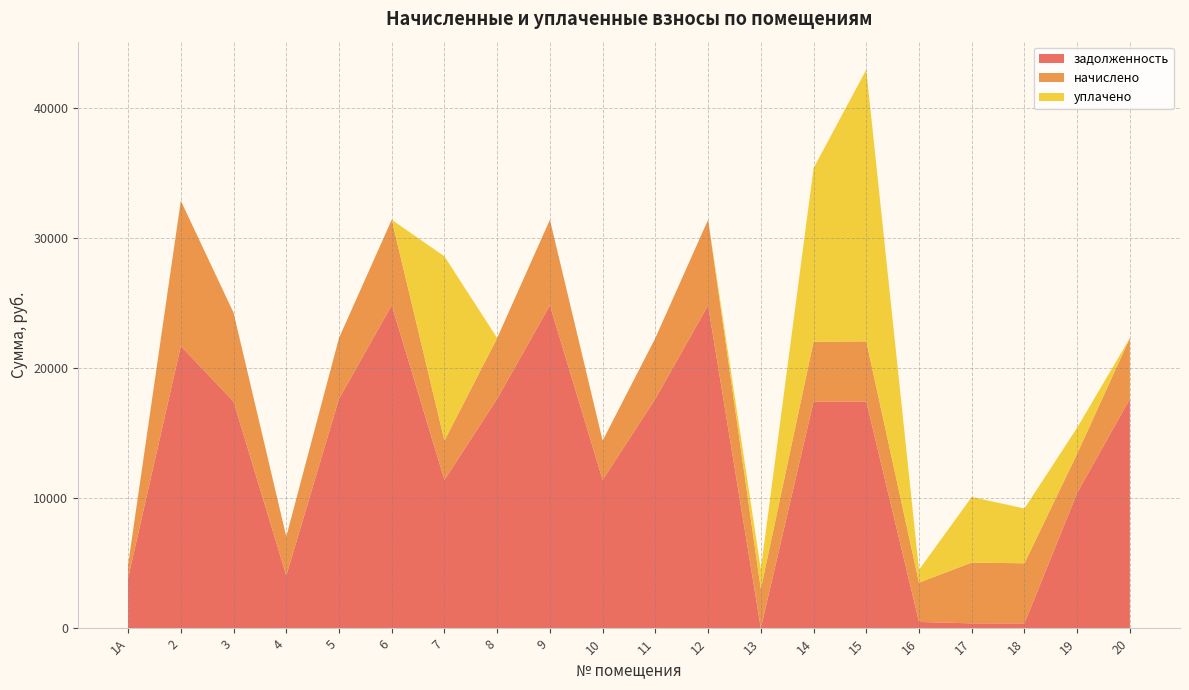

Reading left to right, what are all the values shown in this chart?

задолженность: 1А=3852.0	2=21702.3	3=17436.7	4=4048.3	5=17642.2	6=24832.6	7=11401.9	8=17642.2	9=24832.6	10=11401.9	11=17642.2	12=24832.6	13=0.0	14=17411.0	15=17436.7	16=481.4	17=371.6	18=368.4	19=10401.9	20=17642.2
начислено: 1А=1020.6	2=11169.0	3=6828.8	4=3000.6	5=4674.4	6=6579.5	7=3021.0	8=4674.4	9=6579.5	10=3021.0	11=4674.4	12=6579.5	13=3021.0	14=4613.2	15=4619.9	16=3021.0	17=4674.4	18=4619.9	19=3021.0	20=4674.4
уплачено: 1А=0.0	2=0.0	3=0.0	4=0.0	5=0.0	6=0.0	7=14171.2	8=0.0	9=0.0	10=0.0	11=0.0	12=0.0	13=1508.5	14=13350.0	15=20901.6	16=986.1	17=5046.0	18=4218.3	19=2000.0	20=0.0